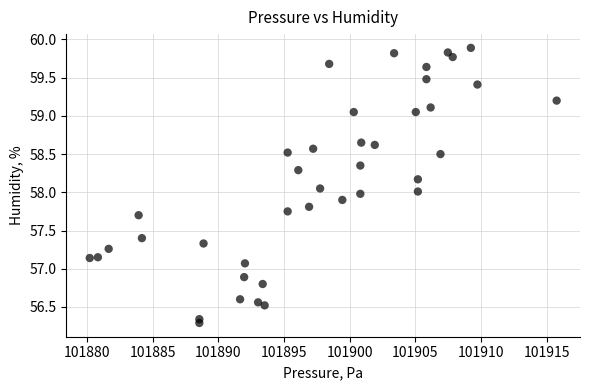

What is the range of X values (max minus min)?

35.5